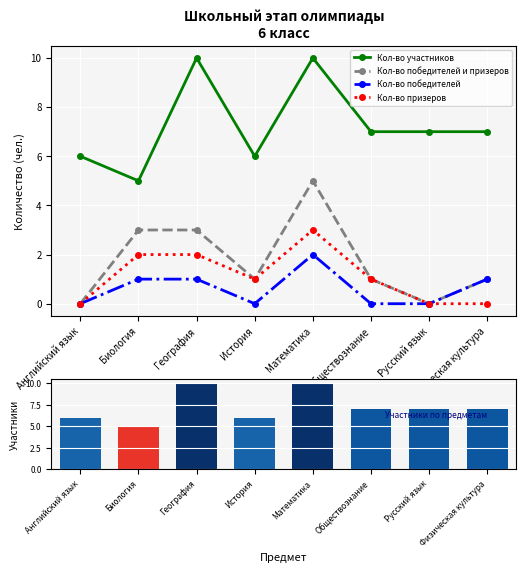

Which has a higher value, История or Математика?

Математика